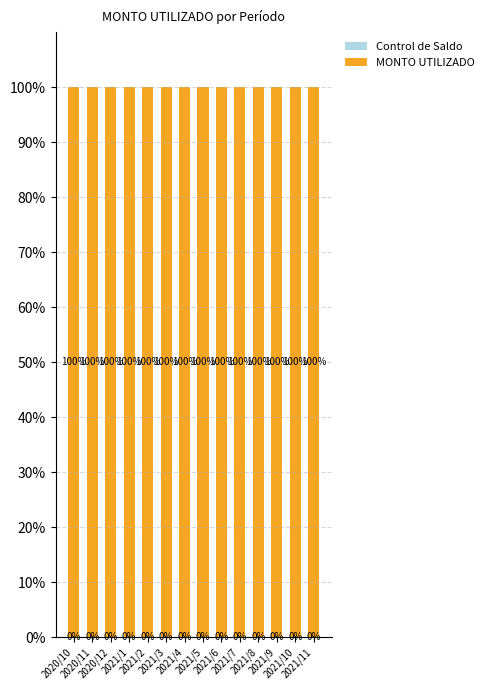

Are the bars grouped side by side (vs. stacked)?

No